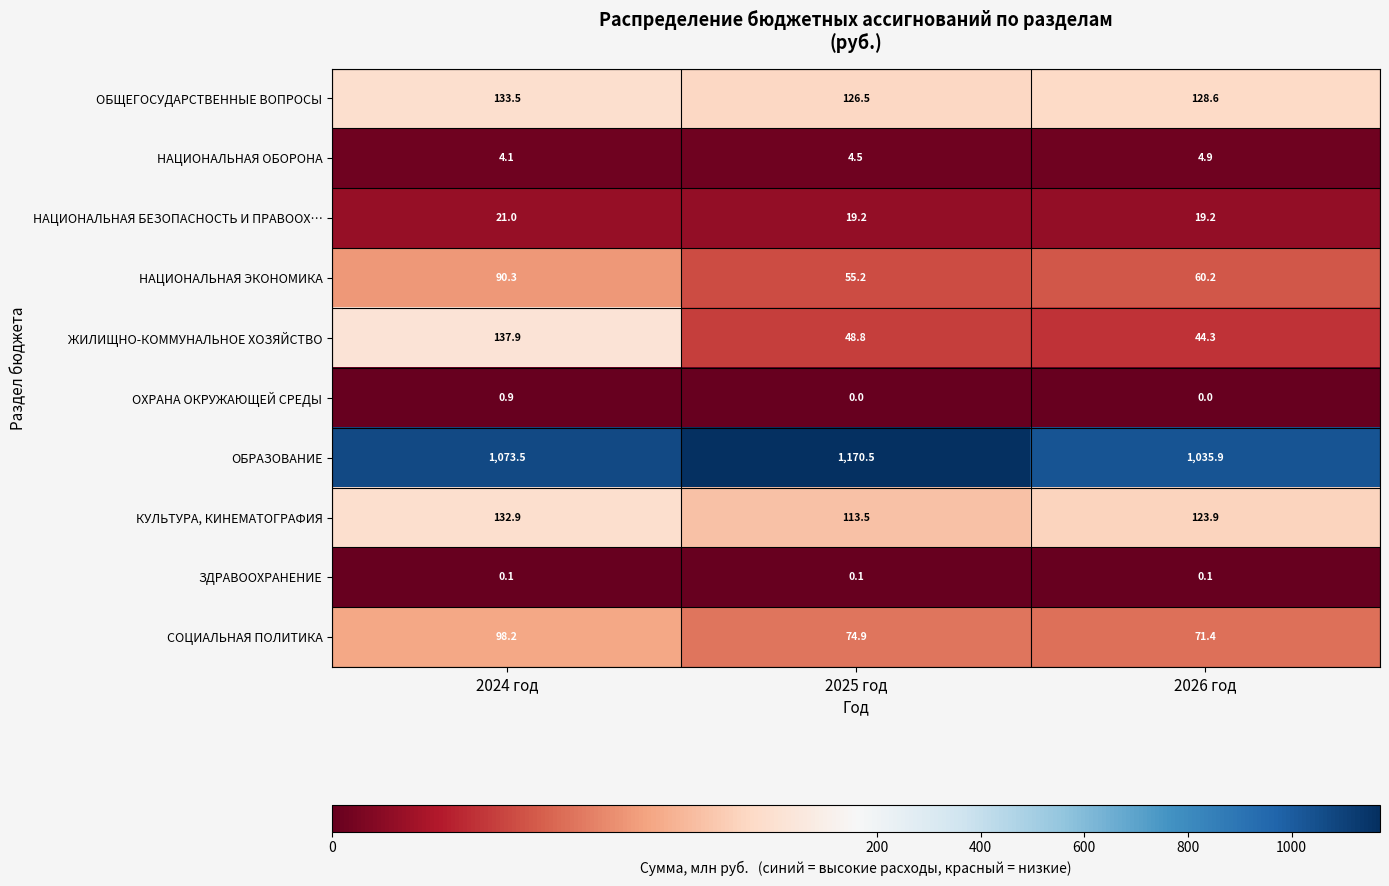

List the series in order of their peak value, lowest first.

ЗДРАВООХРАНЕНИЕ, ОХРАНА ОКРУЖАЮЩЕЙ СРЕДЫ, НАЦИОНАЛЬНАЯ ОБОРОНА, НАЦИОНАЛЬНАЯ БЕЗОПАСНОСТЬ И ПРАВООХ…, НАЦИОНАЛЬНАЯ ЭКОНОМИКА, СОЦИАЛЬНАЯ ПОЛИТИКА, КУЛЬТУРА, КИНЕМАТОГРАФИЯ, ОБЩЕГОСУДАРСТВЕННЫЕ ВОПРОСЫ, ЖИЛИЩНО-КОММУНАЛЬНОЕ ХОЗЯЙСТВО, ОБРАЗОВАНИЕ